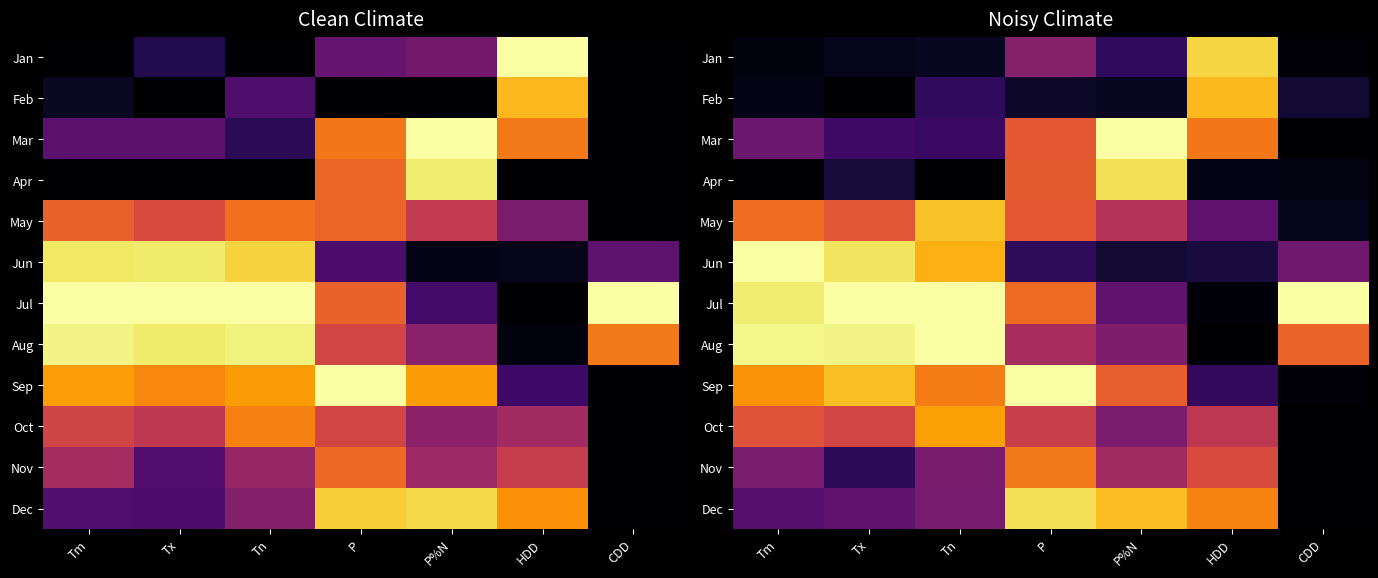

What is the spread (max minus min) of values at CDD?

1.0